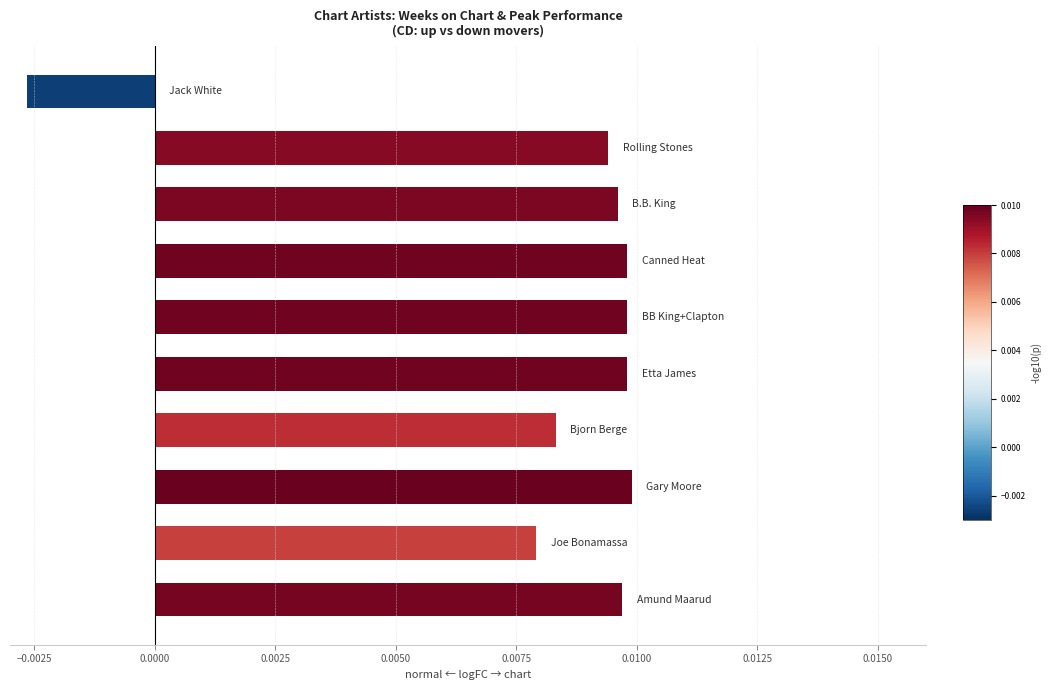

Count the values in the range 0 to 1.

9